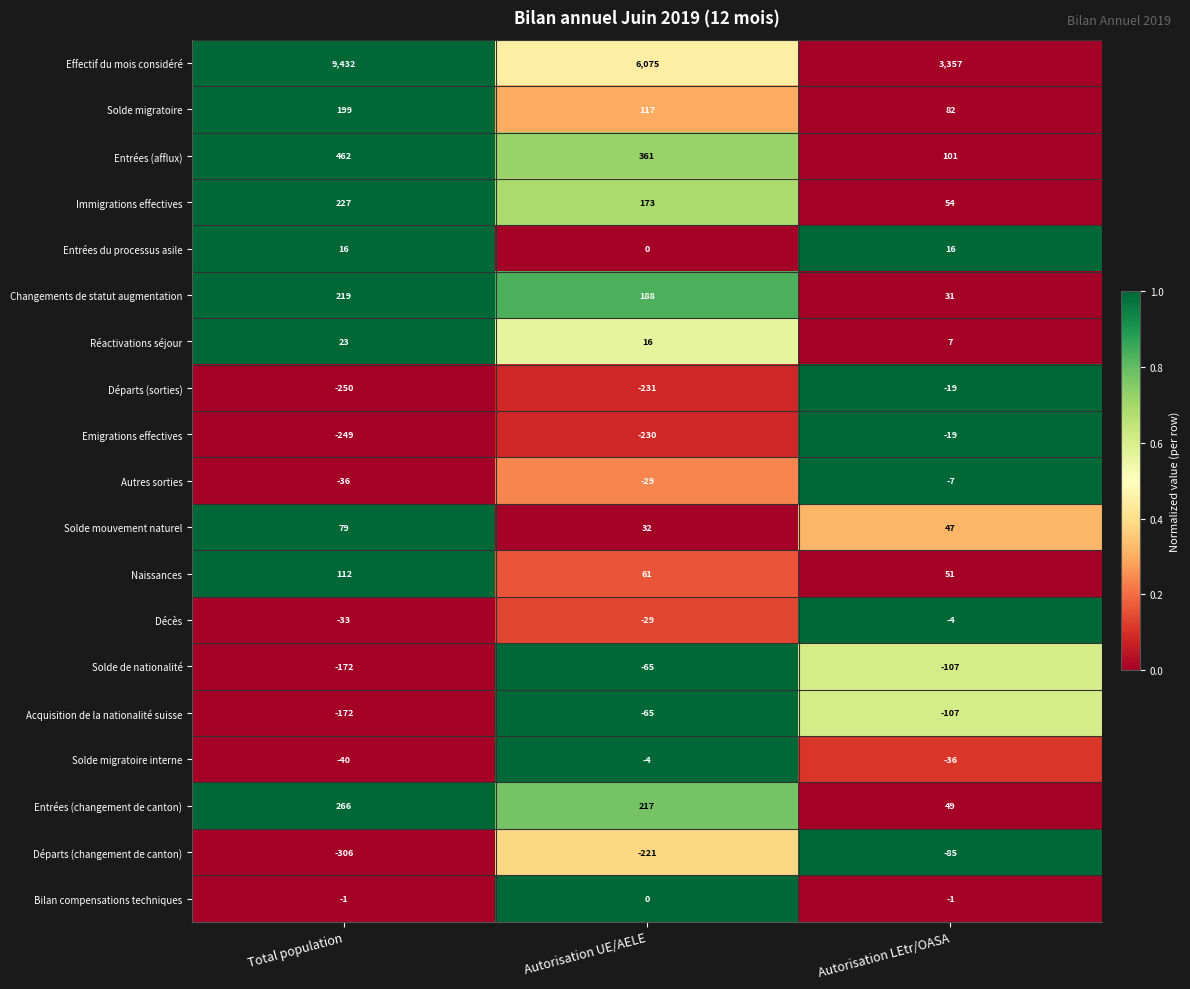

How many values in the Acquisition de la nationalité suisse series exceed -107?

1